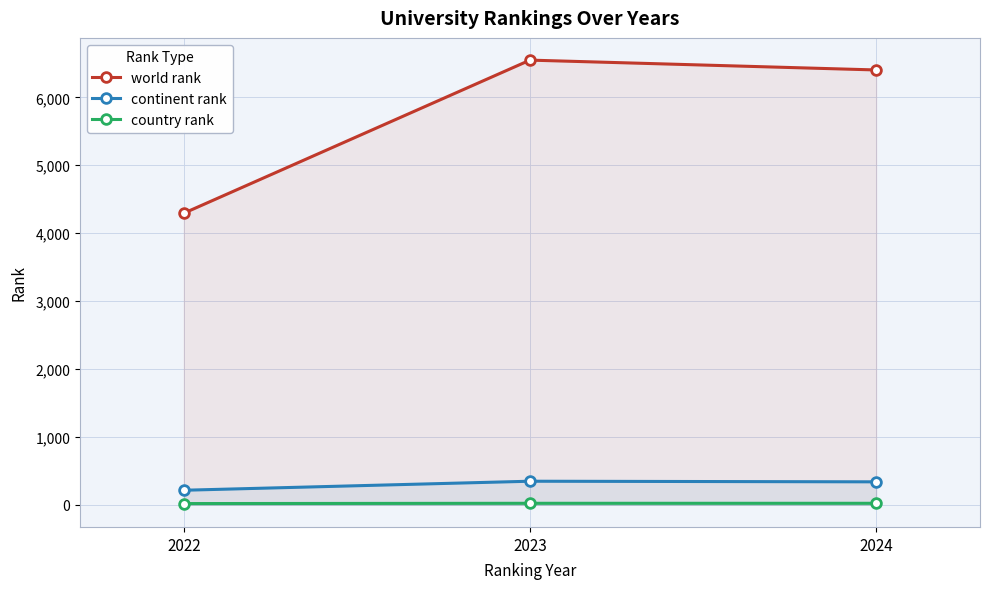

What is the lowest value of the continent rank series?

213